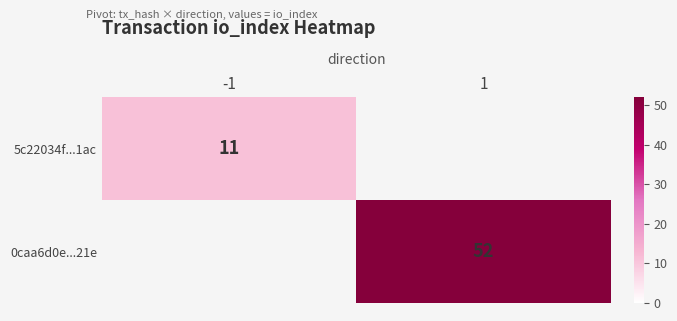

The 5c22034f...1ac series shows 16 at -1. True or false?

False